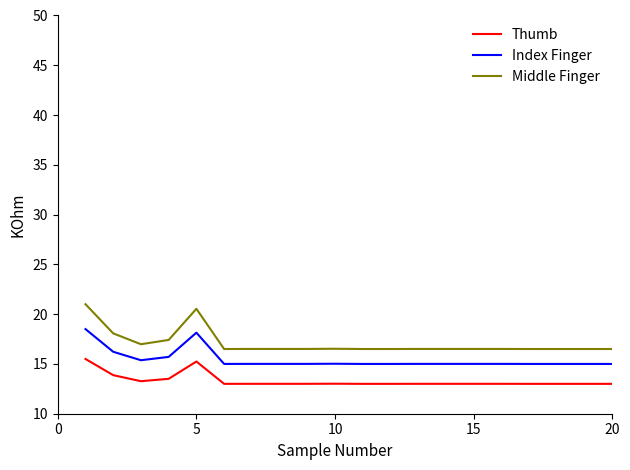

What is the highest value of the Middle Finger series?

21.0